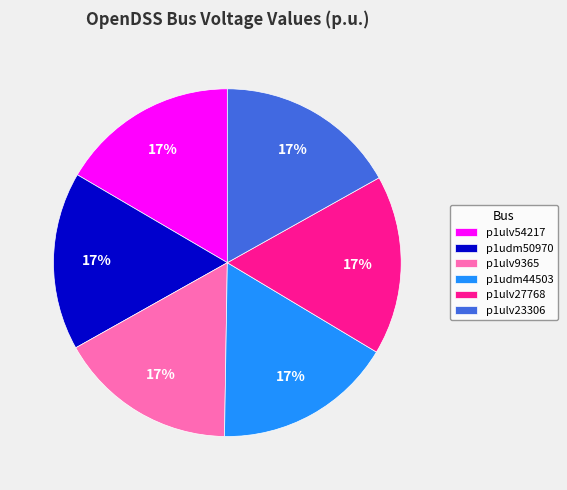

The p1ulv27768 slice represents 6% of the pie. True or false?

False